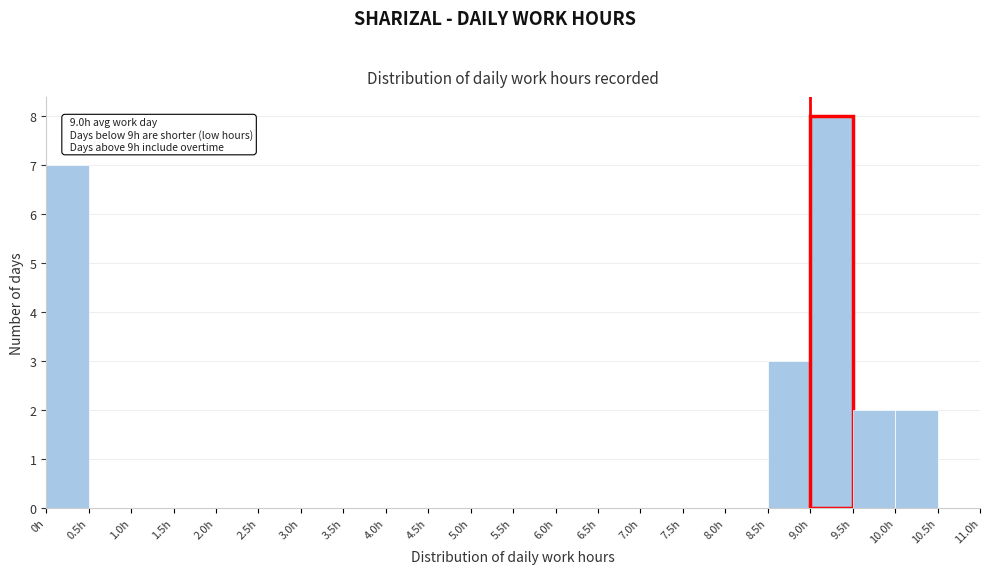

Over which range of the x-axis is the bar tallest?

9.0 to 9.5